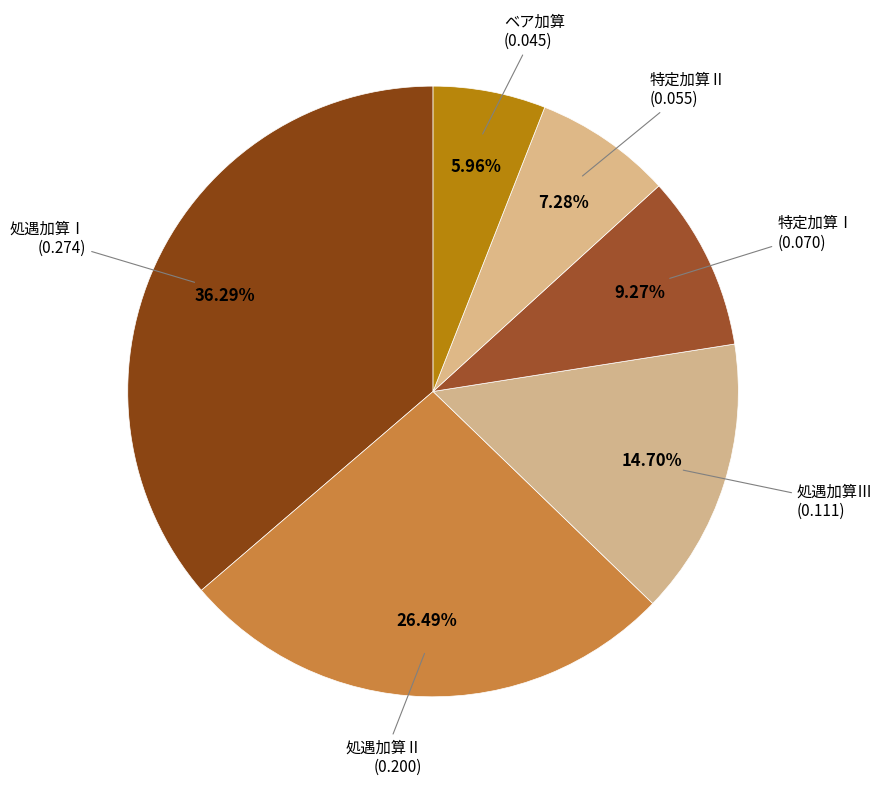

Is there any slice that represents more than half of the pie?

No